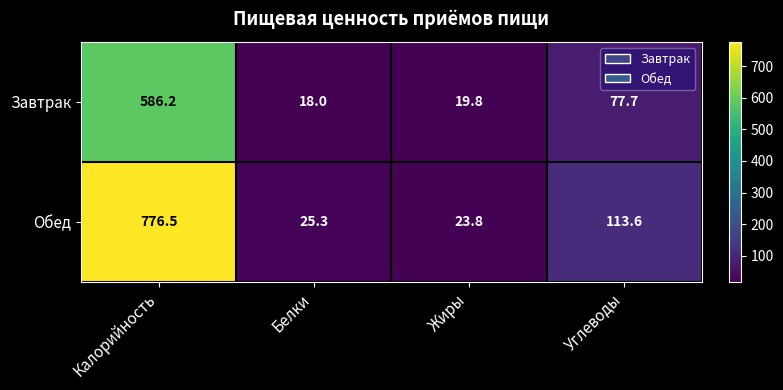

How many categories are shown in the chart?

4